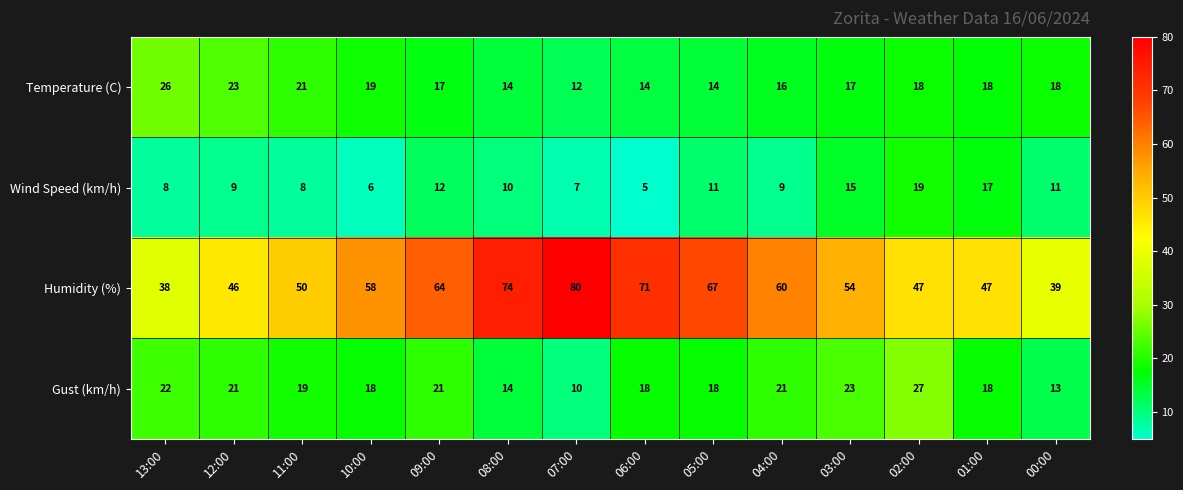

Which series has the largest total across all categories?

Humidity (%)